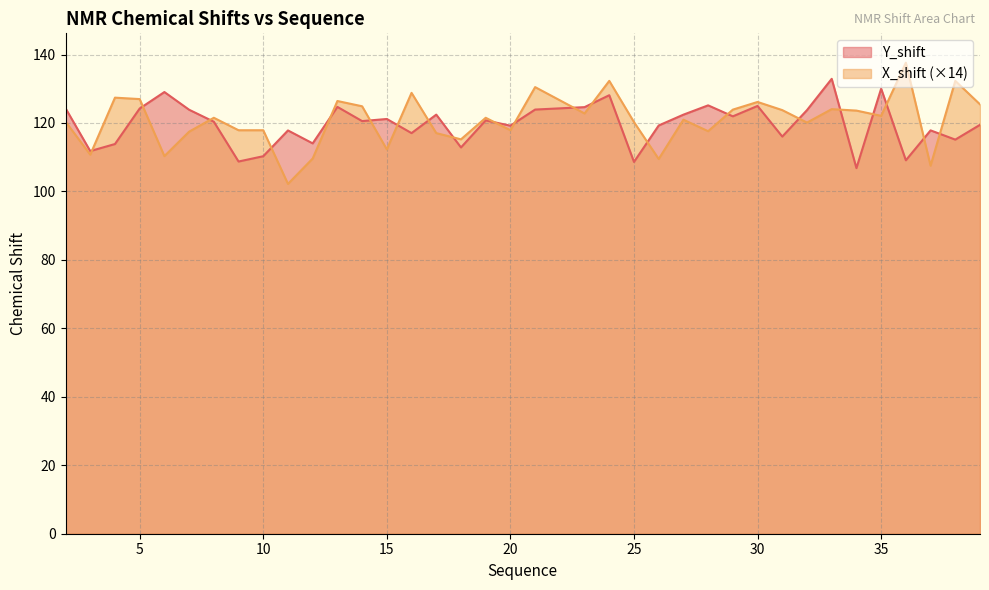

How many interior local peaks does the X_shift series have?

12